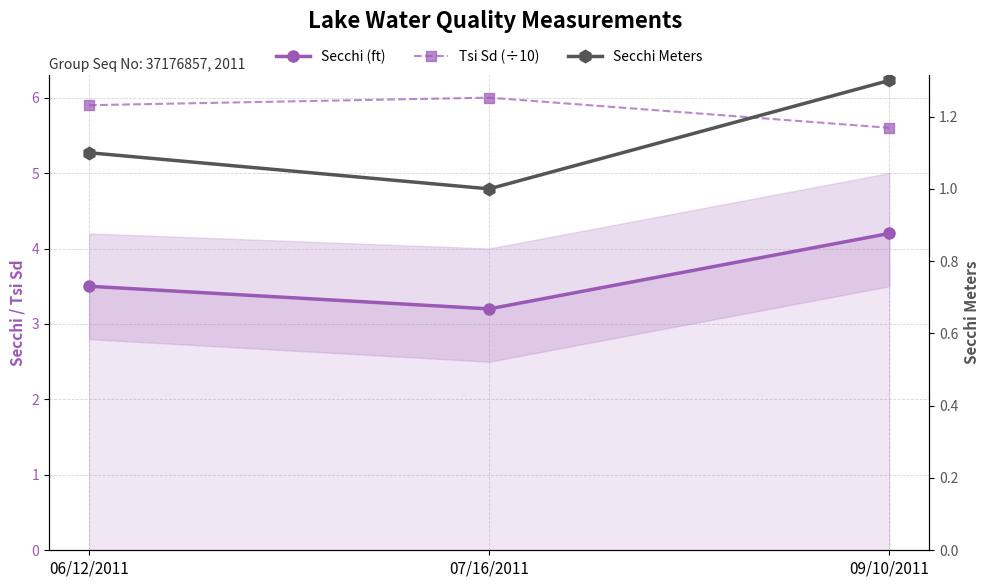

What is the difference between the maximum and second lowest values in the Tsi Sd (÷10) series?

0.1